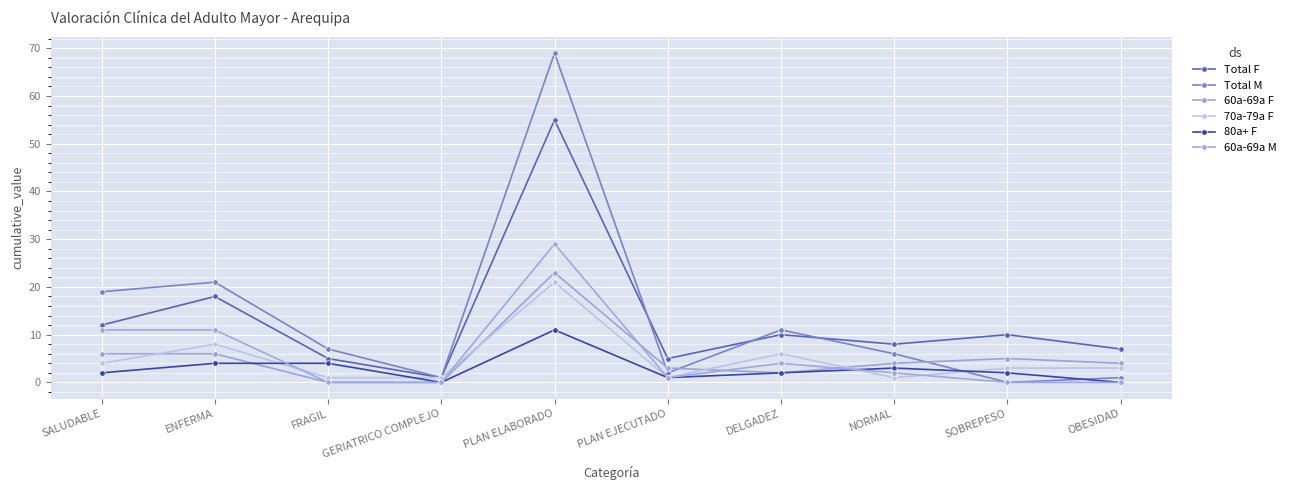

What position from the right is DELGADEZ?

4